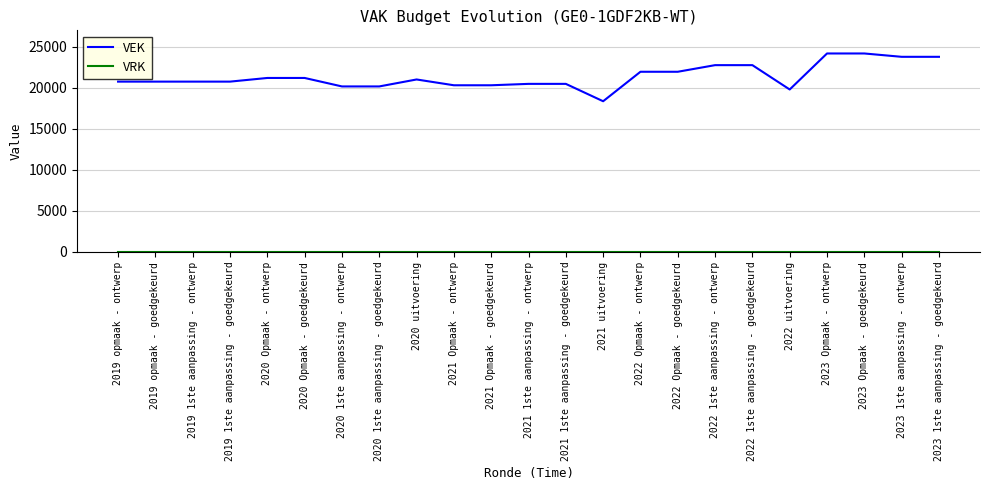

Which series has the largest total across all categories?

VEK